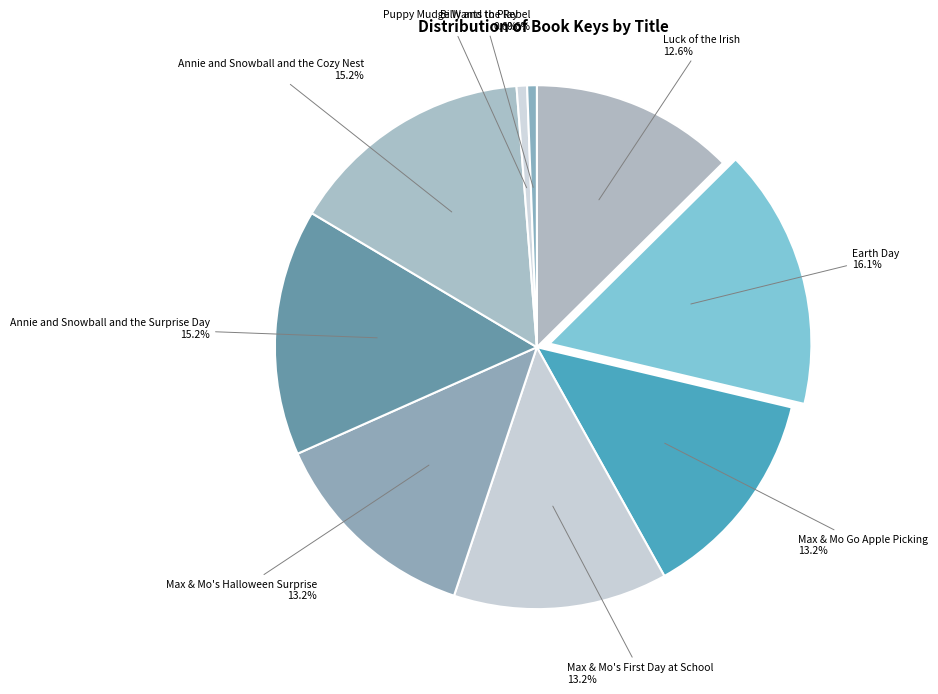

To the nearest percent, what is the difference between the largest and smallest slice percentages?

16%